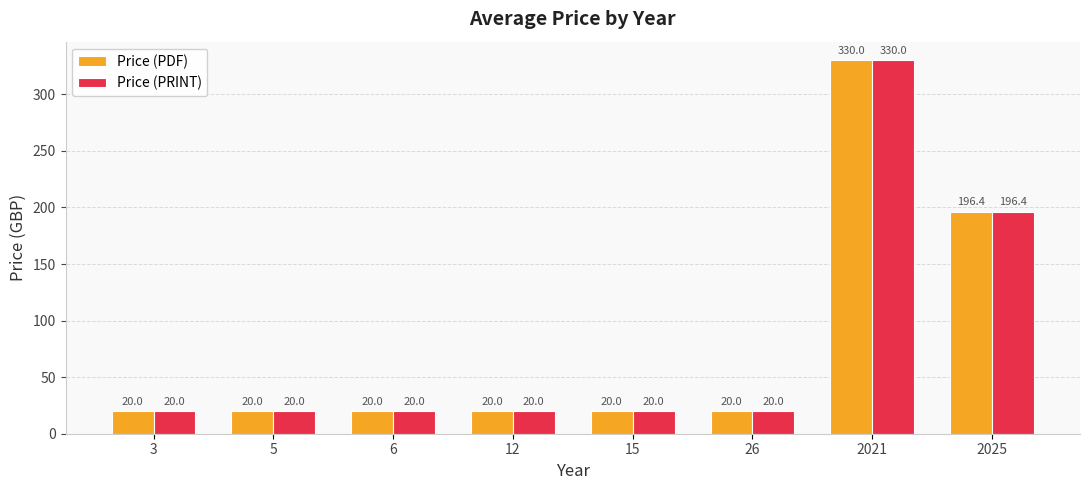

The Price (PRINT) series shows 5.1 at 26. True or false?

False